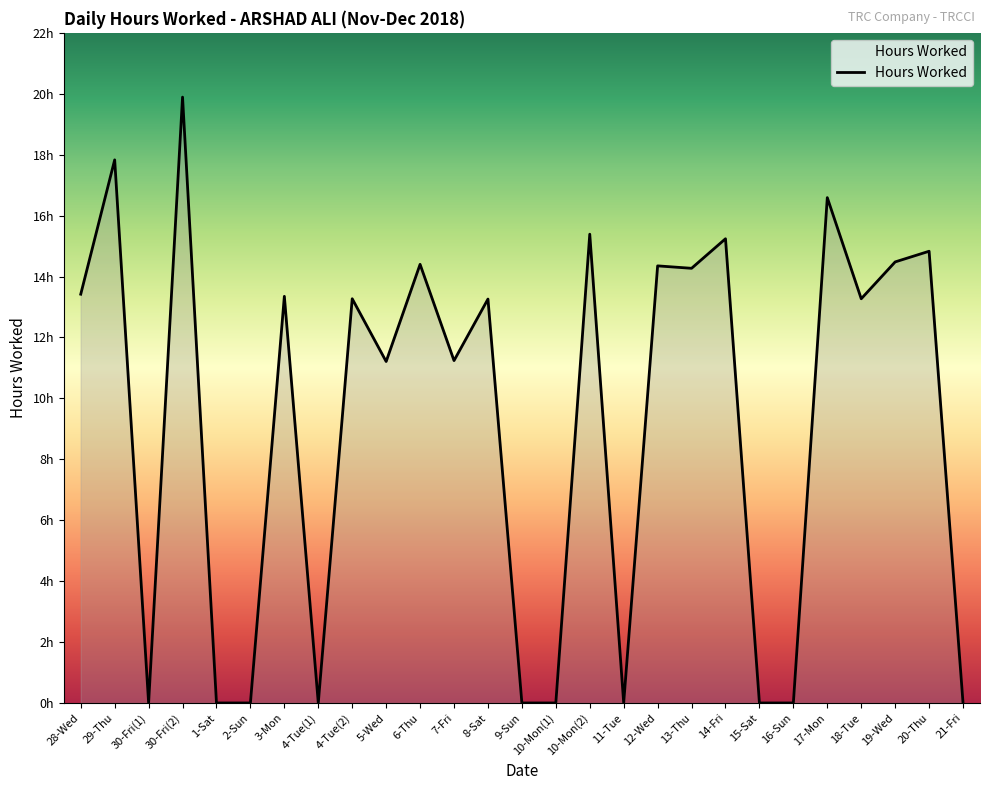

What is the sum of the values at 30-Fri(1) and 13-Thu?

14.3